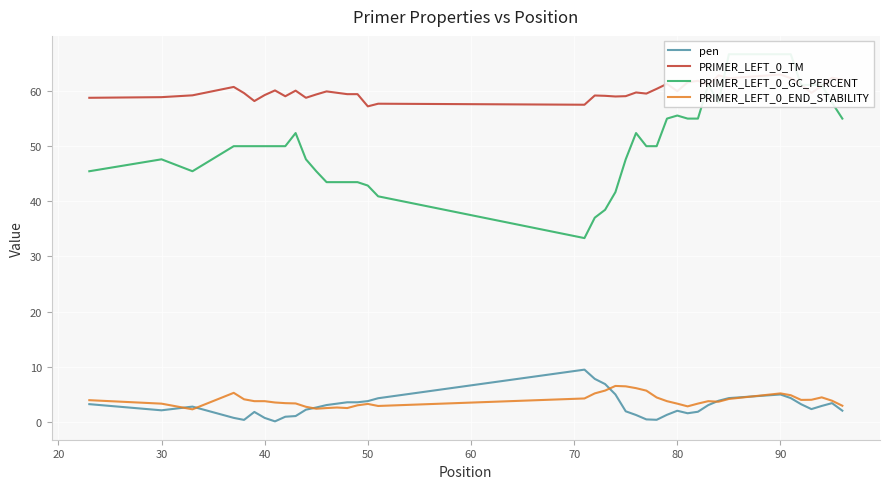

How many lines are shown in the chart?

4